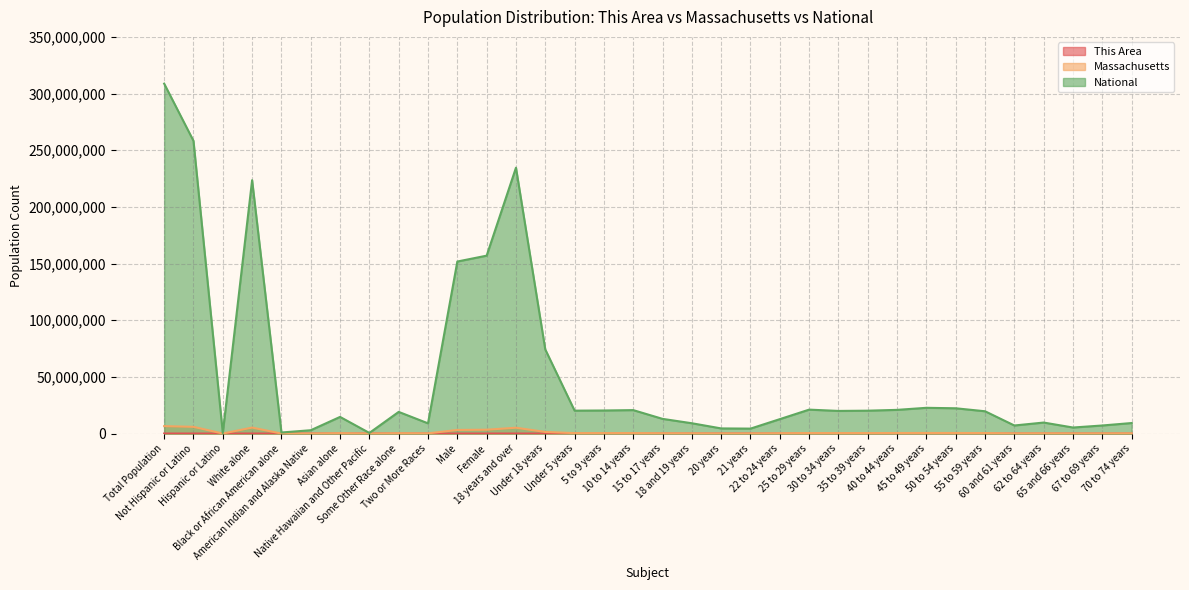

Is the value of This Area at 25 to 29 years greater than the value of National at Some Other Race alone?

No